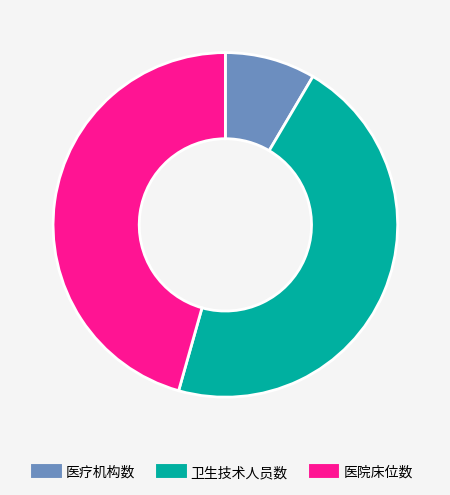

Does 医疗机构数 account for over 50% of the chart?

No